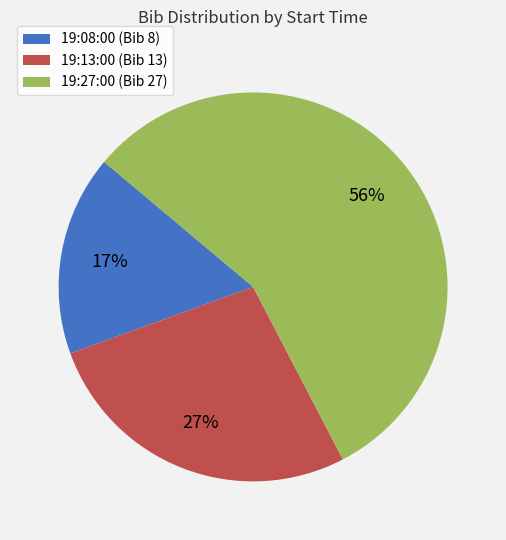

To the nearest percent, what is the difference between the 19:13:00 and 19:27:00 slice percentages?

29%